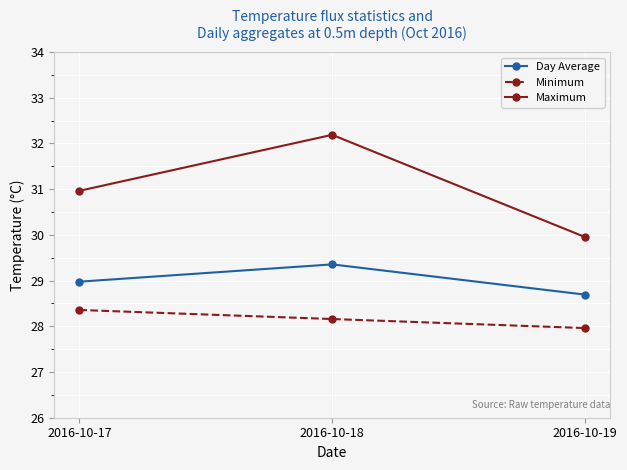

Which series changed the most between 2016-10-17 and 2016-10-19?

Maximum